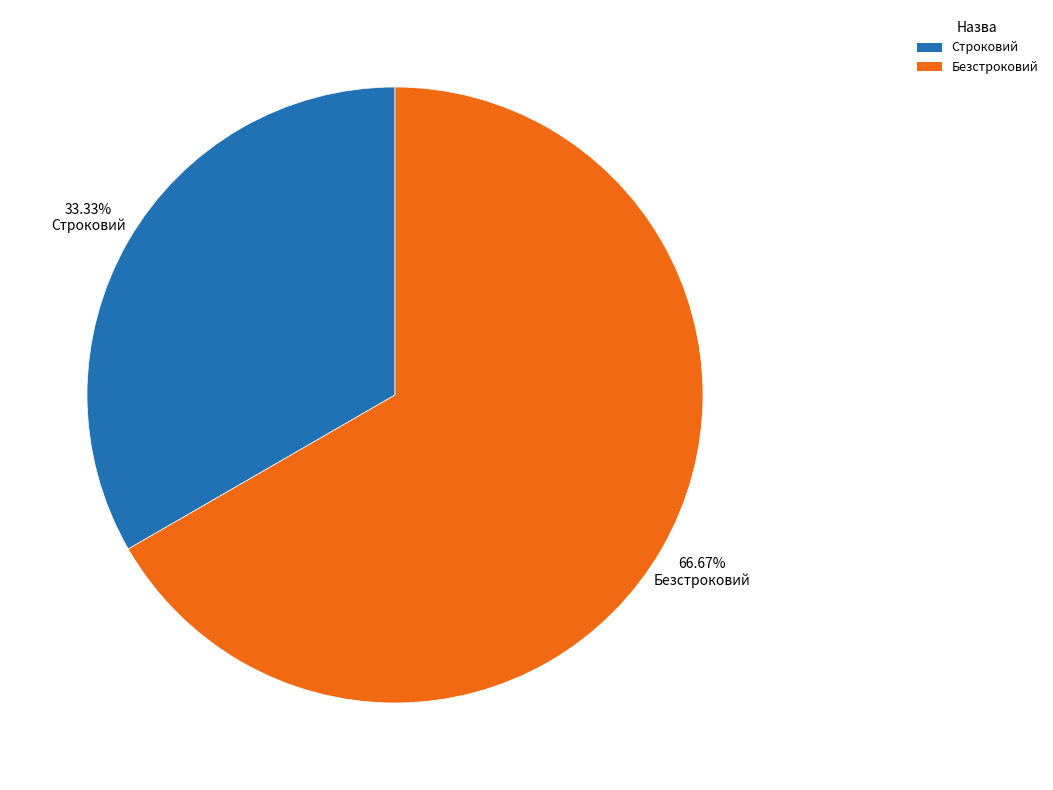

To the nearest percent, what is the combined percentage of Строковий and Безстроковий?

100%